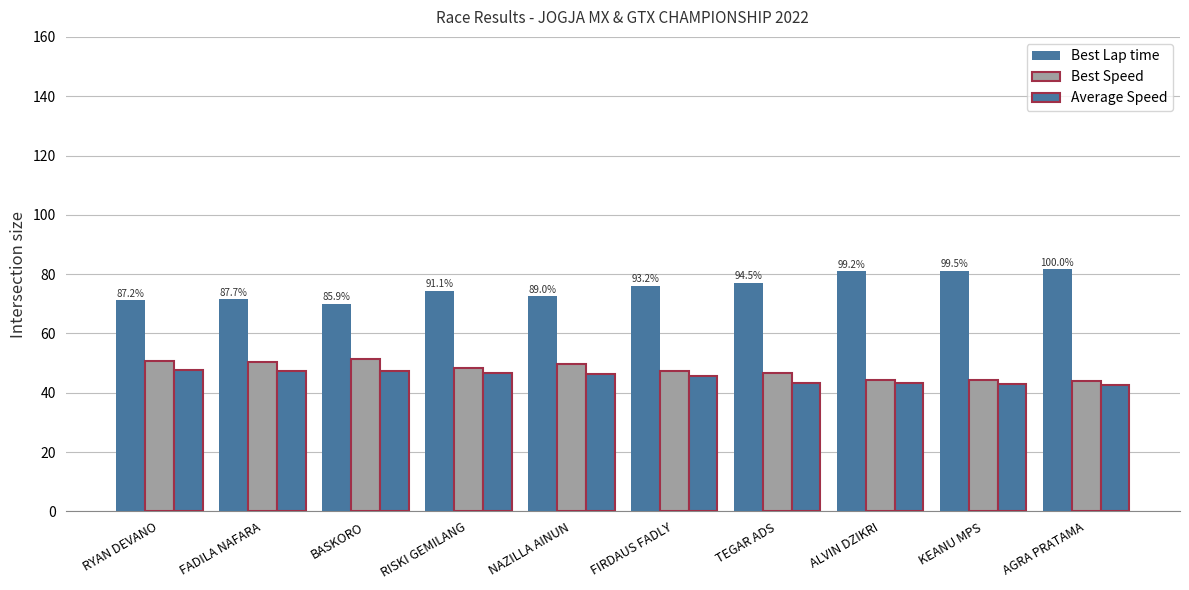

Where does the Average Speed series first go above 46?

RYAN DEVANO